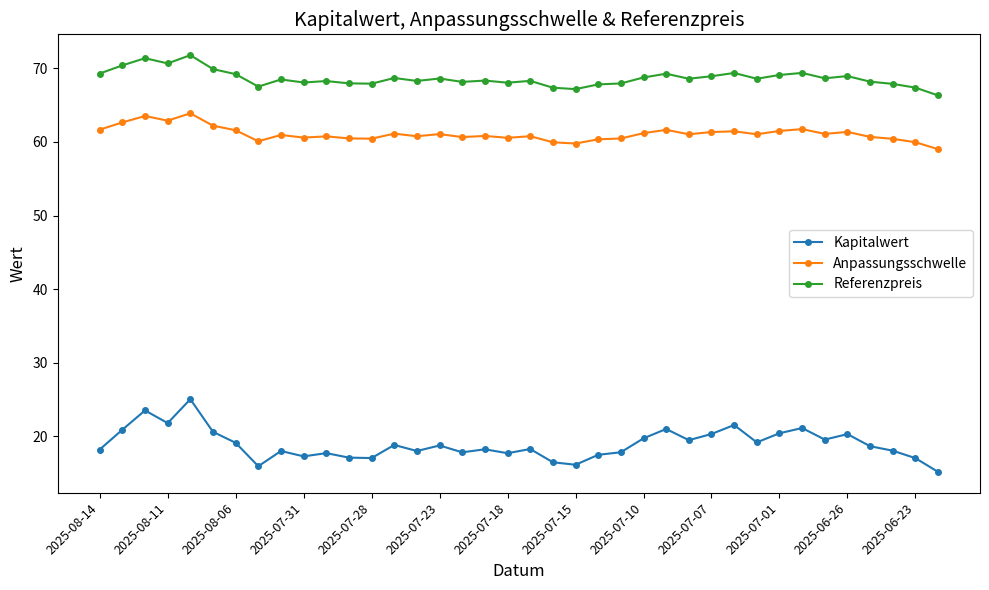

What is the maximum value for Referenzpreis?

71.8